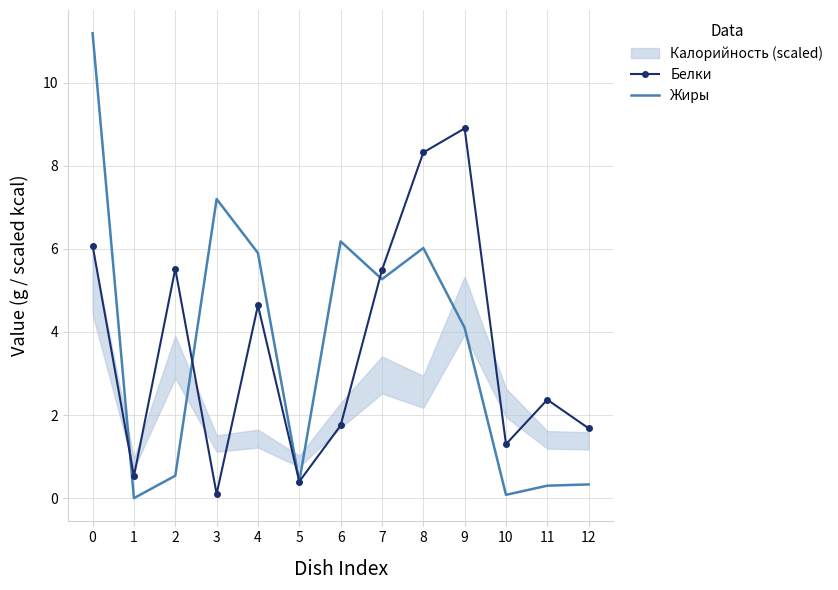

Count the number of categories in the chart.

13